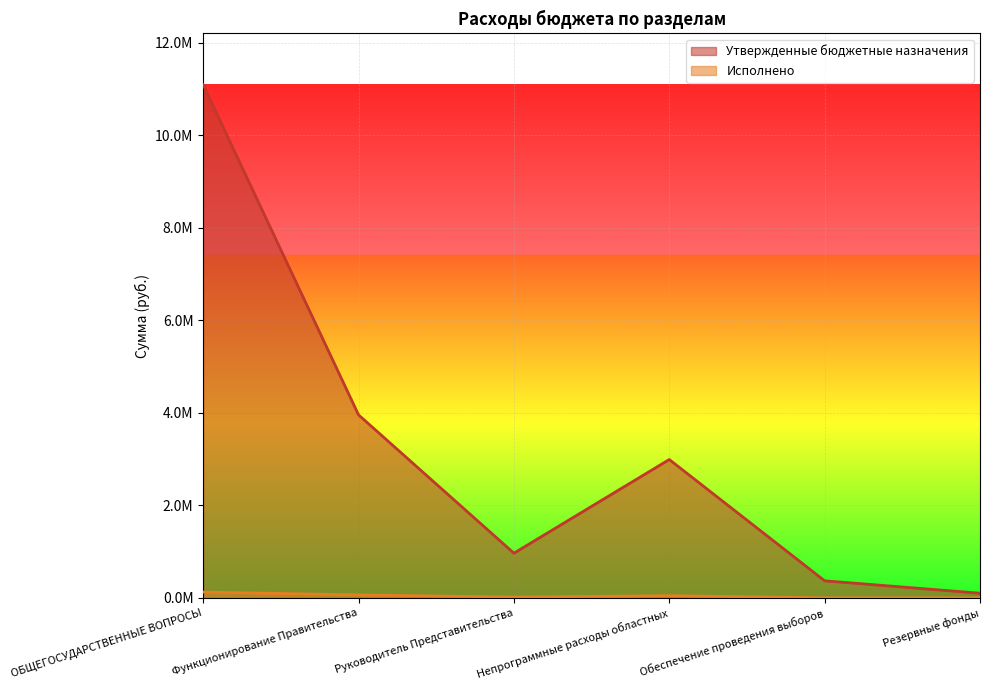

Reading left to right, list all the values displayed in this chart.

Утвержденные бюджетные назначения: 11095100.0	3956100.0	965200.0	2990900.0	368000.0	100000.0
Исполнено: 124923.8	62500.0	16000.0	46500.0	0.0	0.0